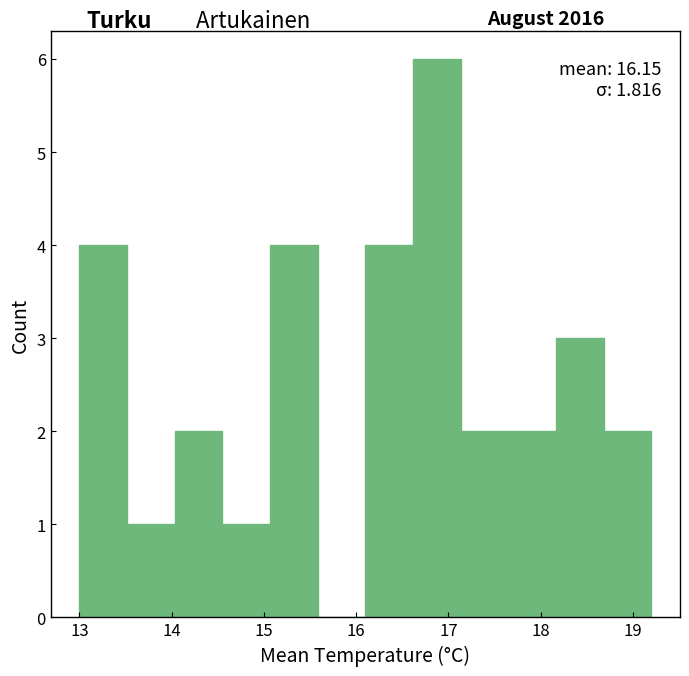

Over which range of the x-axis is the bar tallest?

16.6 to 17.1